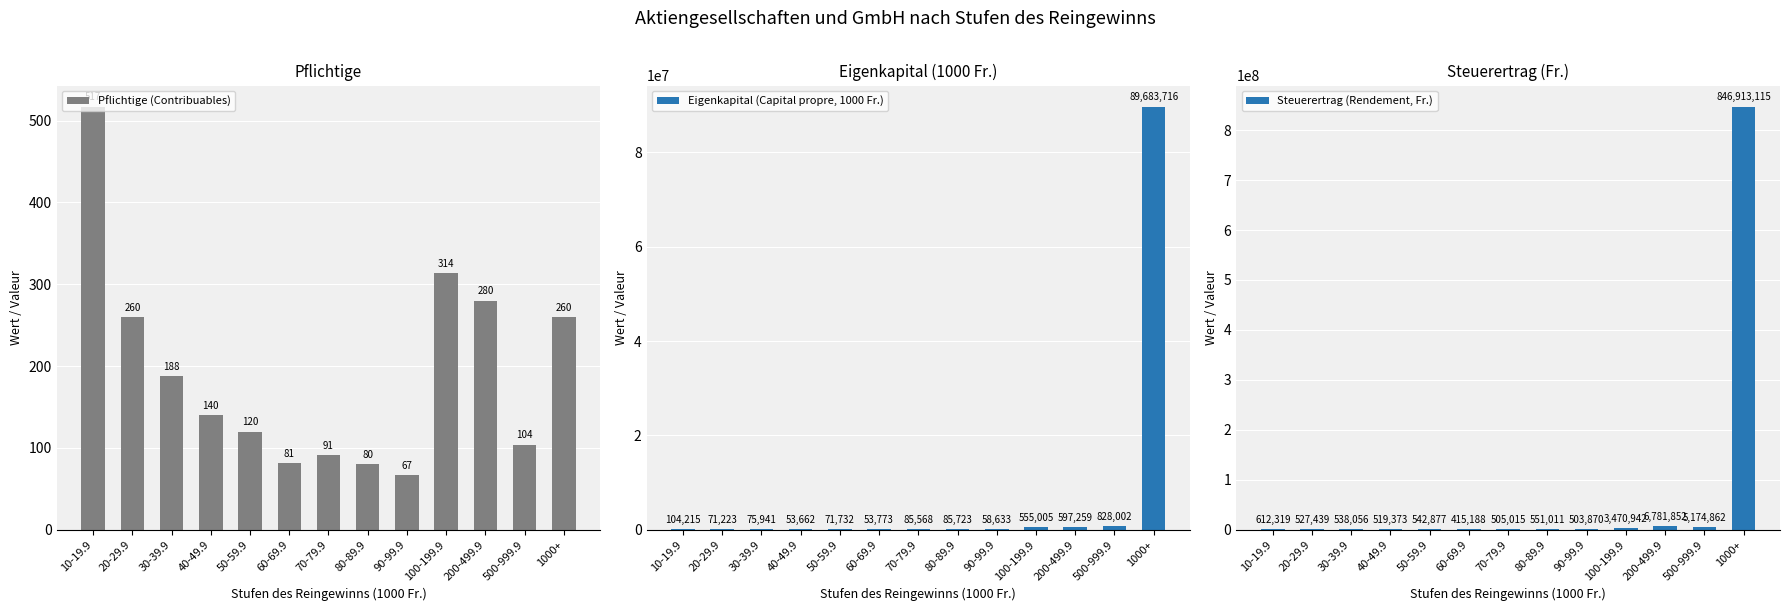

What is the highest value of the Steuerertrag (Rendement, Fr.) series?

846913115